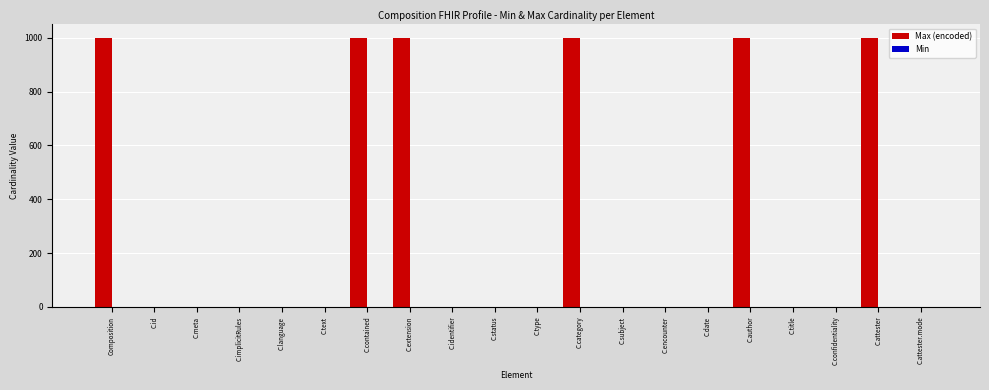

Which series has the largest total across all categories?

Max (encoded)